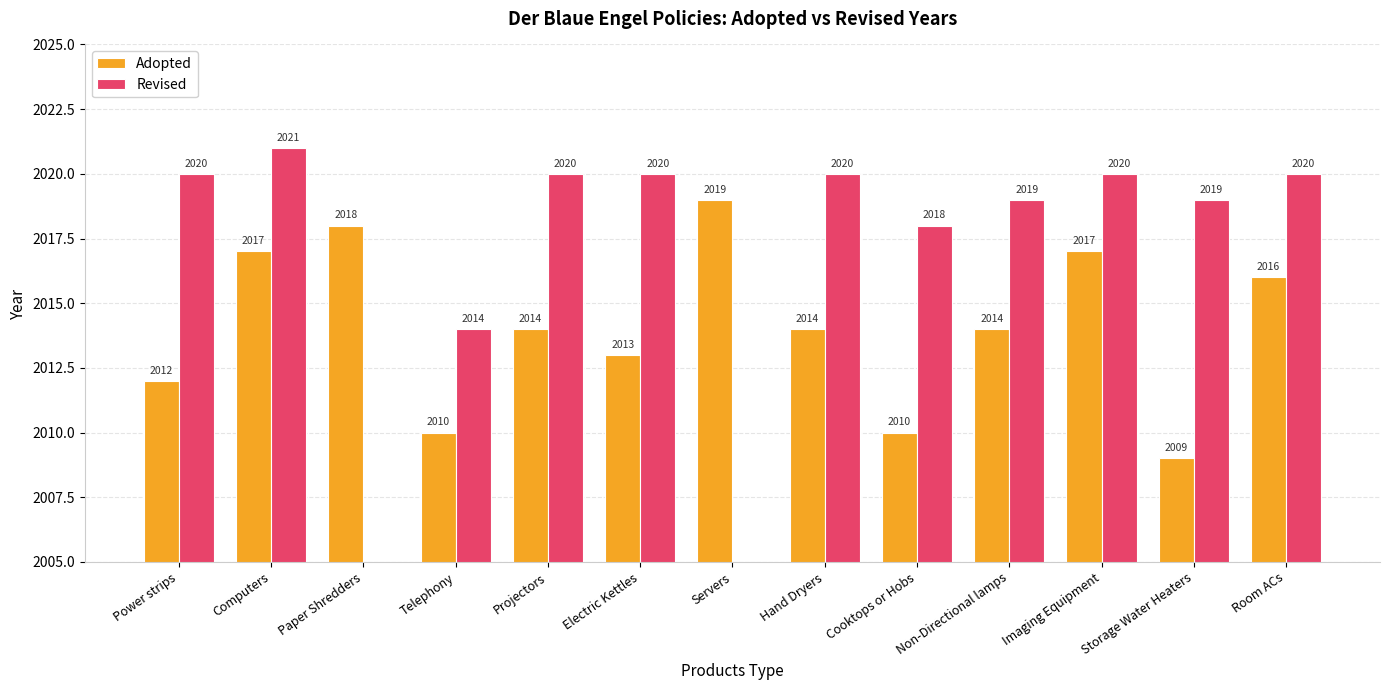

What is the difference between the Adopted values at Paper Shredders and Room ACs?

2